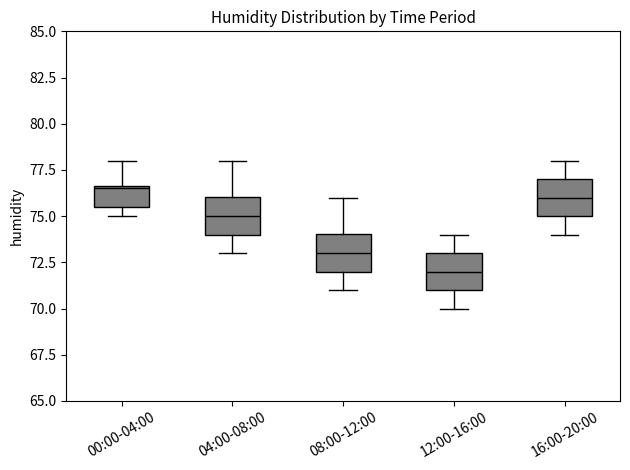

Reading left to right, transcribe this box plot: for each box, give where its median line is, the range the box spans, and where its two whiskers end, as read against the y-axis. The values are not printed on the chart, so give them approximately, as read against the axis.

00:00-04:00: median 76.5, box 75.5 to 76.5, whiskers 75.0 to 78.0
04:00-08:00: median 75.0, box 74.0 to 76.0, whiskers 73.0 to 78.0
08:00-12:00: median 73.0, box 72.0 to 74.0, whiskers 71.0 to 76.0
12:00-16:00: median 72.0, box 71.0 to 73.0, whiskers 70.0 to 74.0
16:00-20:00: median 76.0, box 75.0 to 77.0, whiskers 74.0 to 78.0